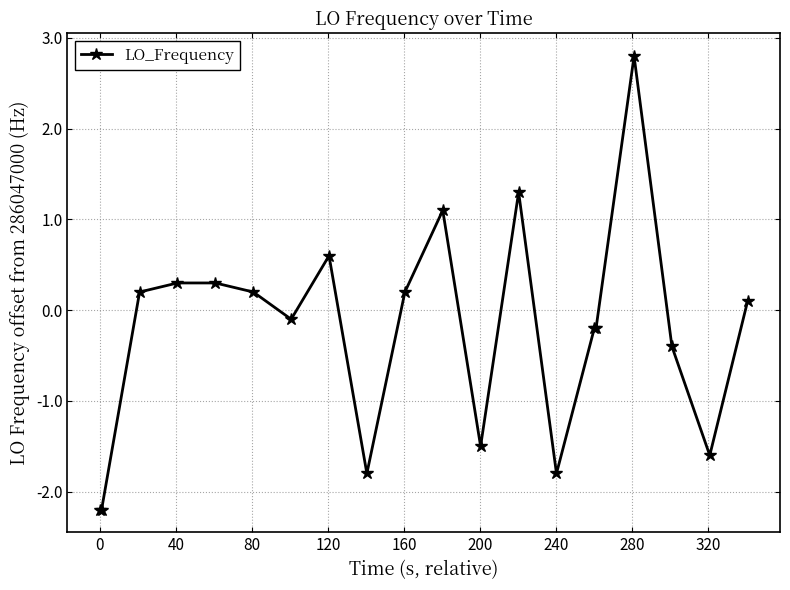

True or false: the data has more than 2 interior local peaks.

True